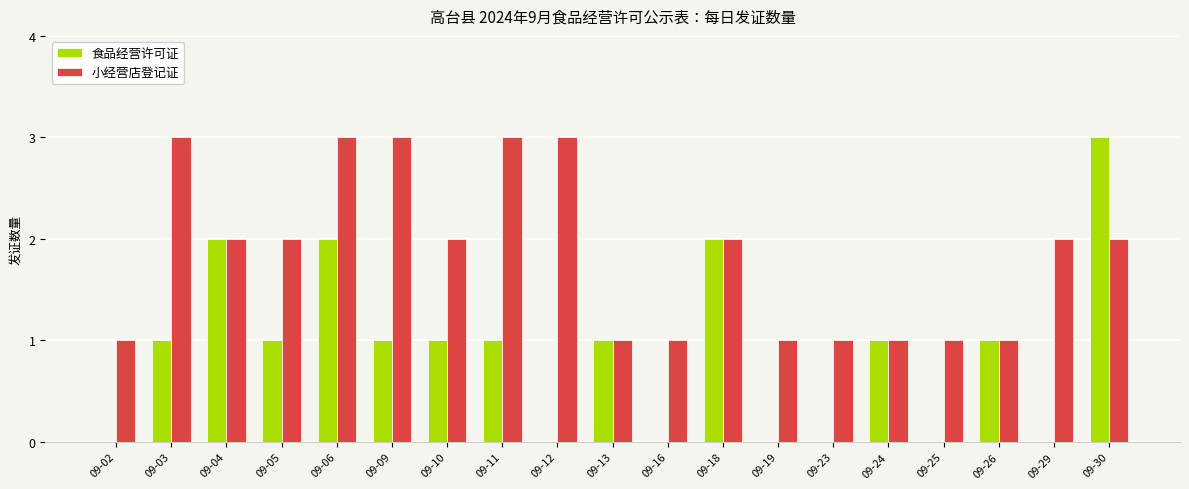

What is the maximum value shown in the chart?

3